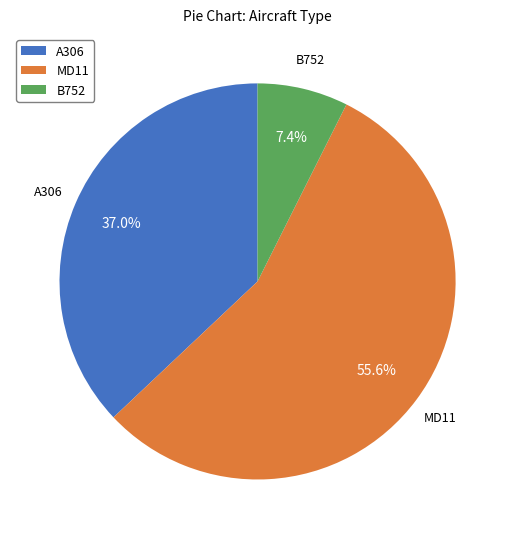

Which category accounts for the majority?

MD11